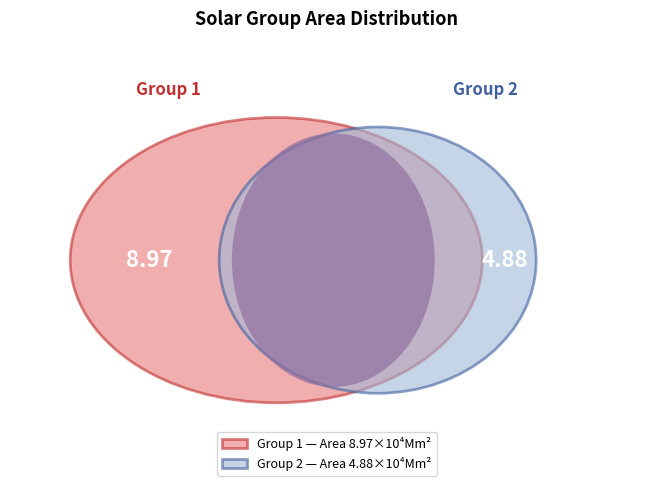

Is it true that 2 is 35% of the pie?

True